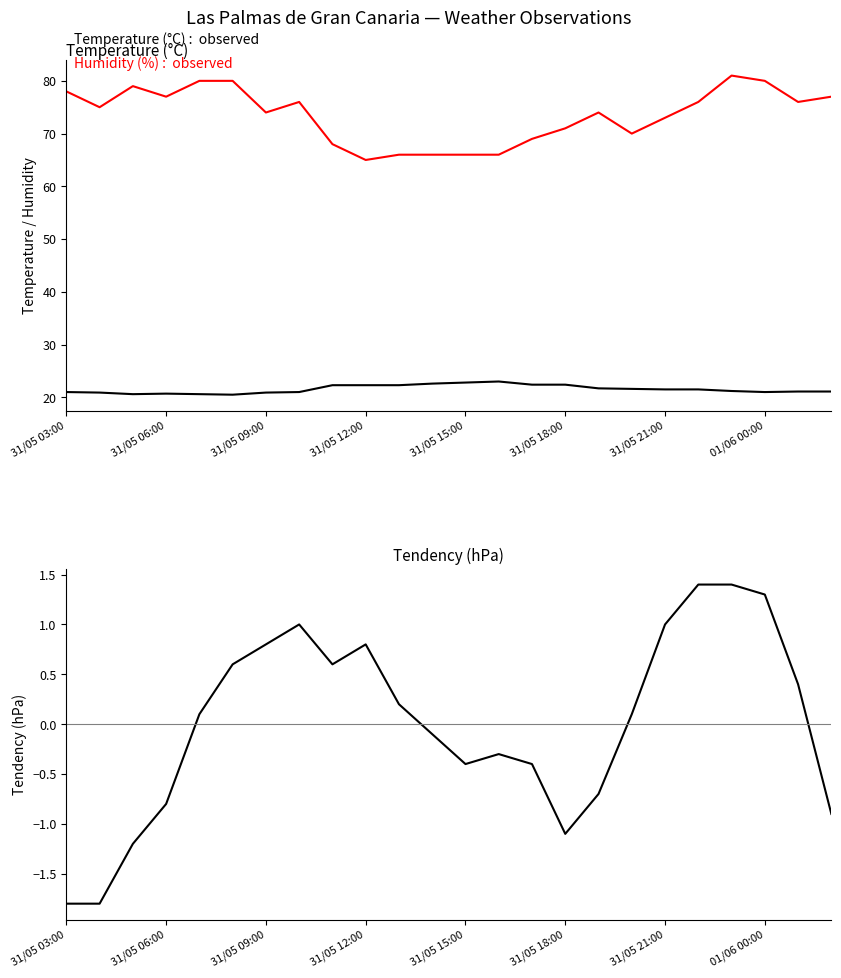

True or false: Humidity (%) and Tendency (hPa) intersect in this chart.

False